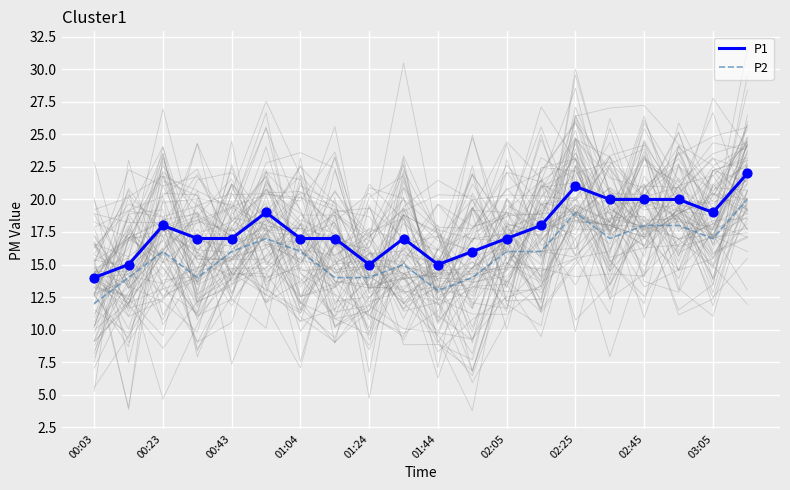

What are all the series names shown in the legend?

P1, P2